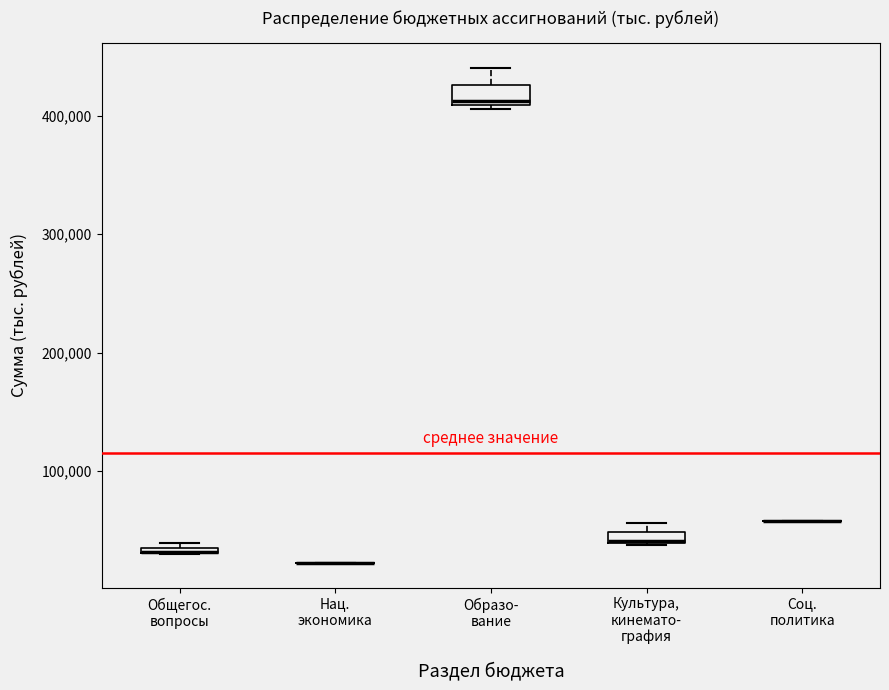

Where is the lower edge of the box for Культура, кинемато- графия on the y-axis? The values are not printed on the chart, so give them approximately, as read against the axis.

40000